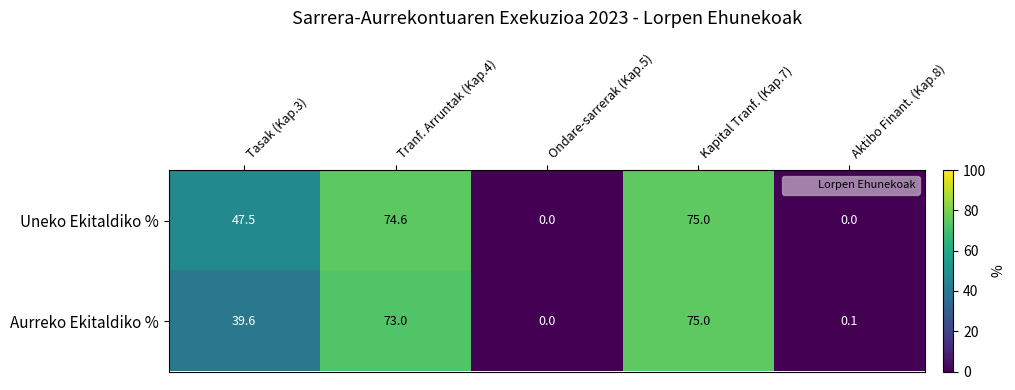

List the series in order of their overall mean, highest first.

Uneko Ekitaldiko %, Aurreko Ekitaldiko %